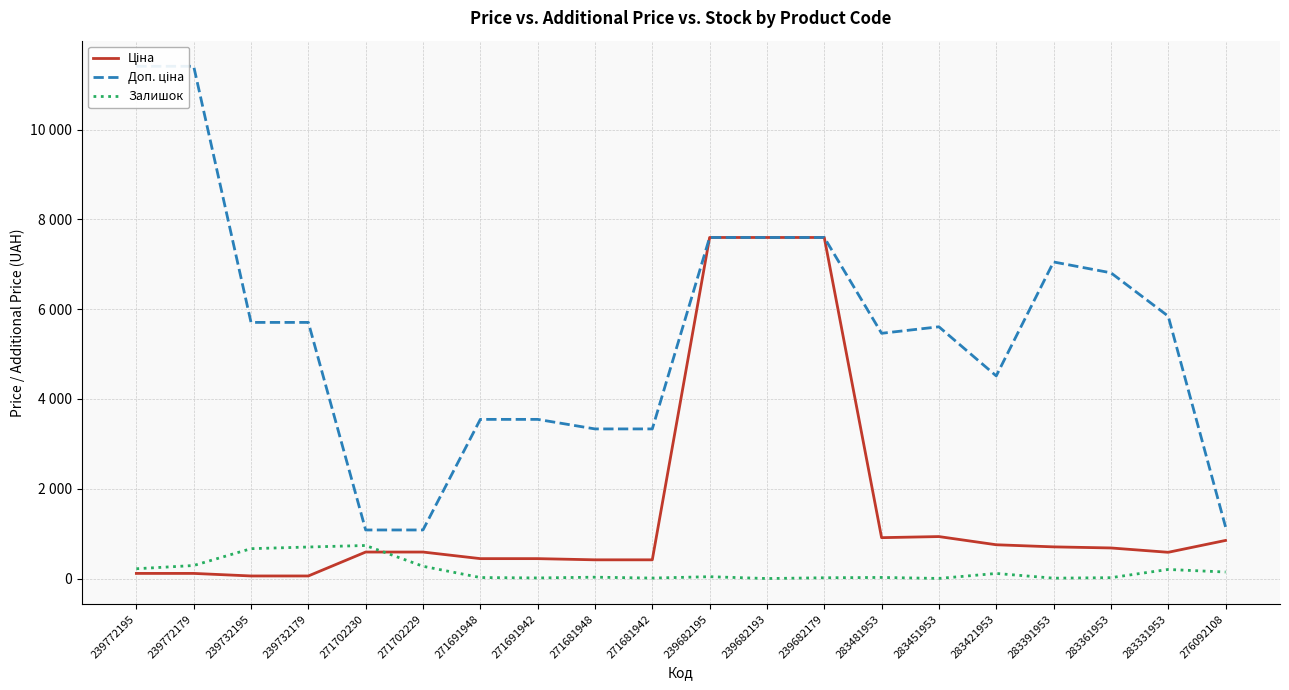

True or false: Доп. ціна has a value of 4878.5 at 271681942.

False